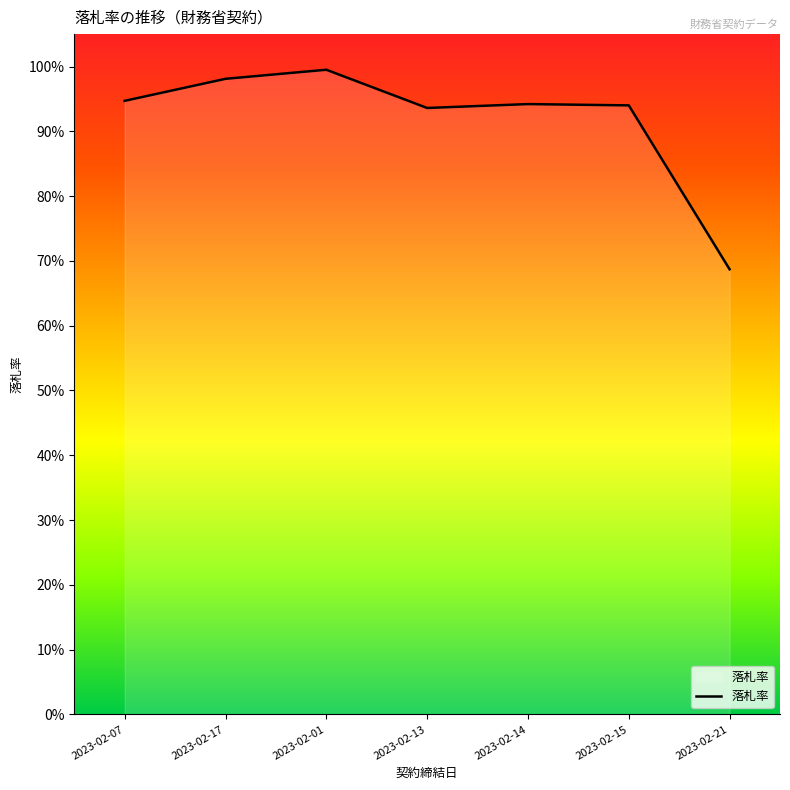

Is it true that the value at 2023-02-17 is 1.0?

True